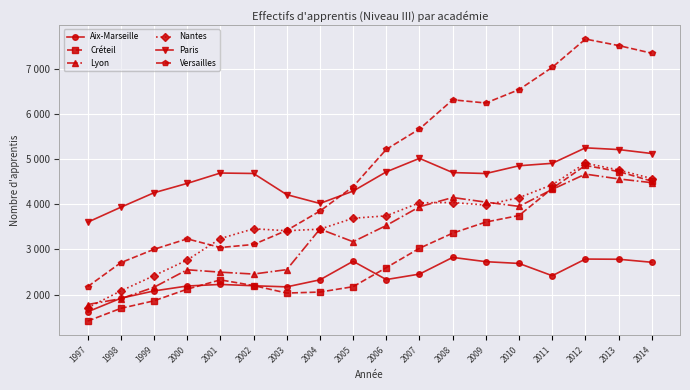

List the labels in order of Nantes value, smallest first.

1997, 1998, 1999, 2000, 2001, 2003, 2004, 2002, 2005, 2006, 2009, 2007, 2008, 2010, 2011, 2014, 2013, 2012